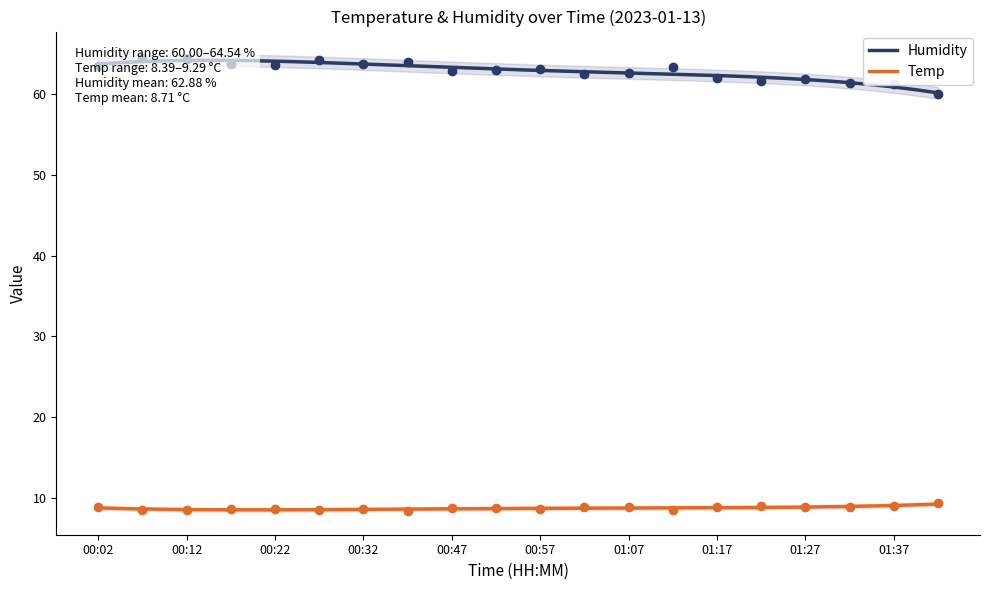

What is the difference between the Temp values at 00:52 and 01:37?

0.2